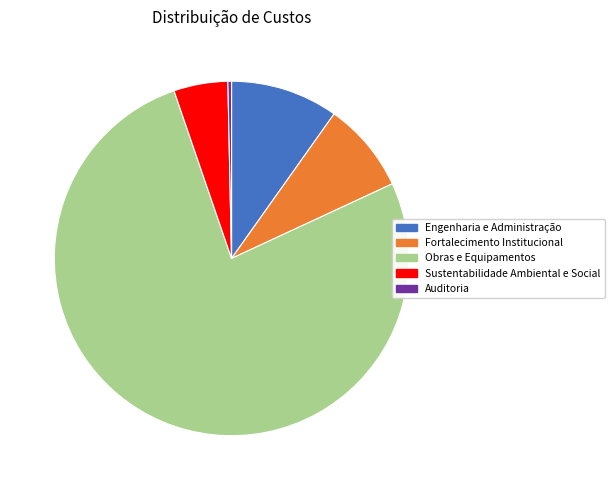

How many segments does this pie chart have?

5